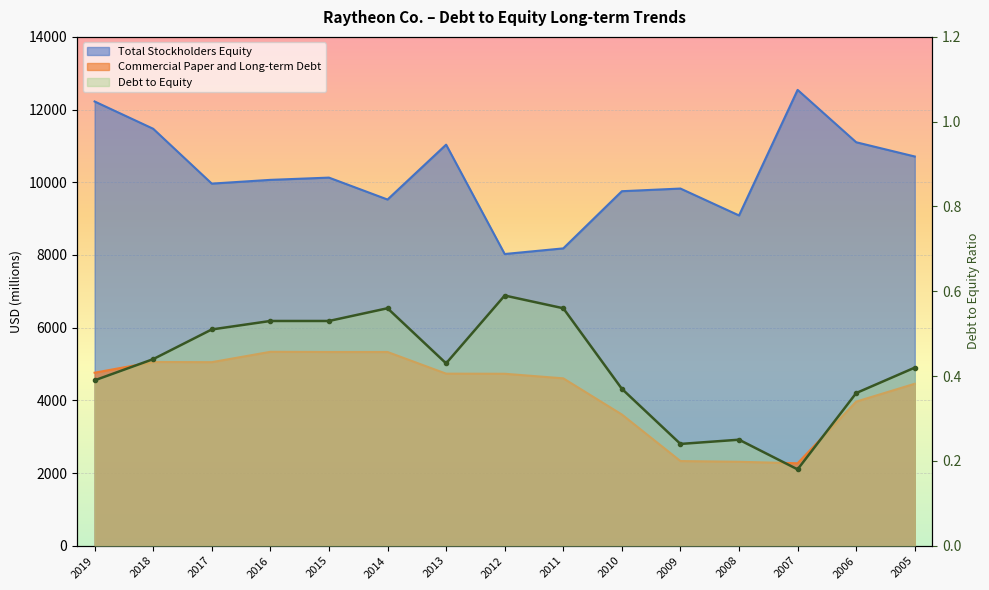

What is the value of the 9th point from the left?

0.6